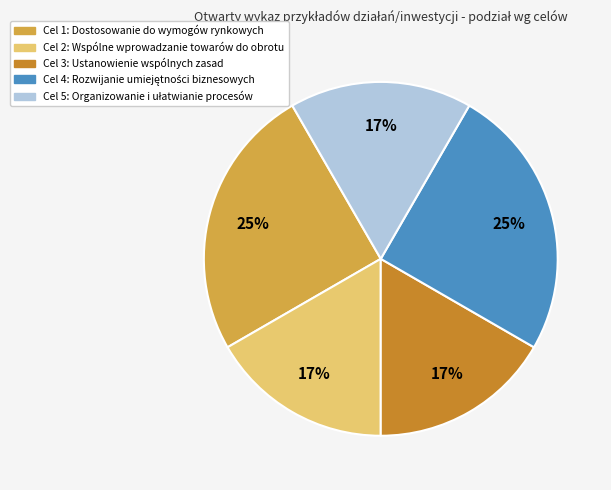

To the nearest percent, what is the difference between the largest and smallest slice percentages?

8%